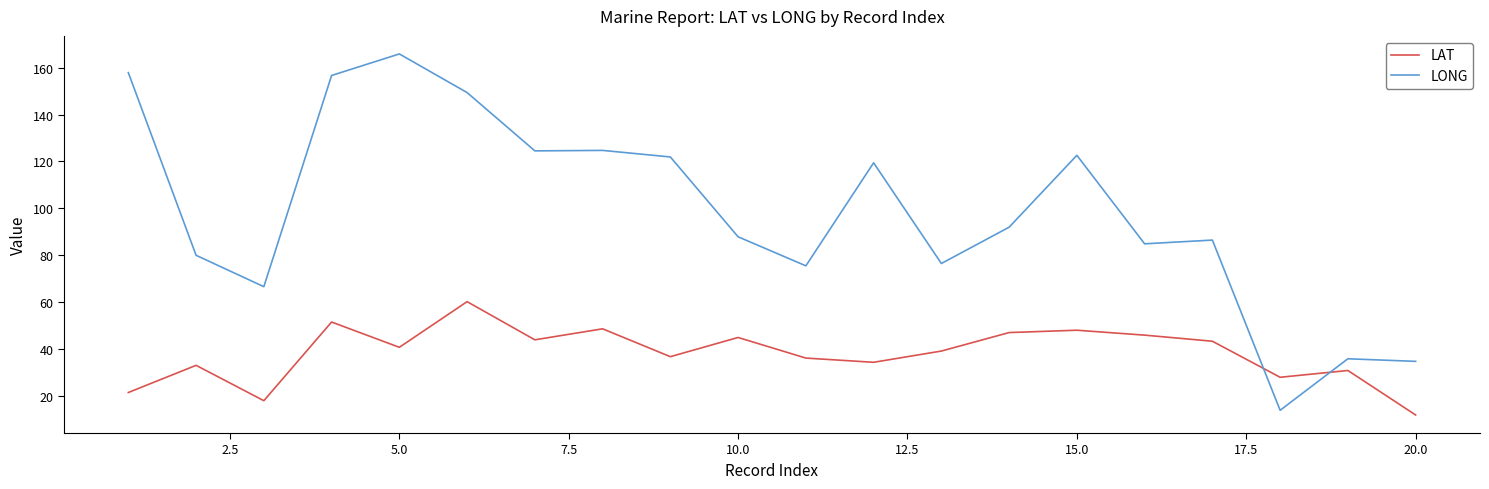

What are all the series names shown in the legend?

LAT, LONG